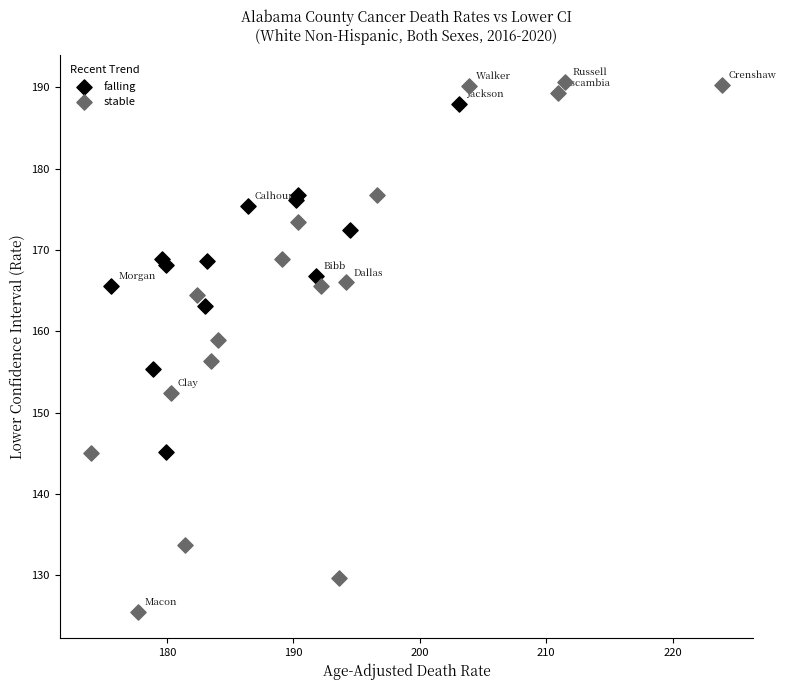

Which series reaches the minimum Y coordinate?

stable